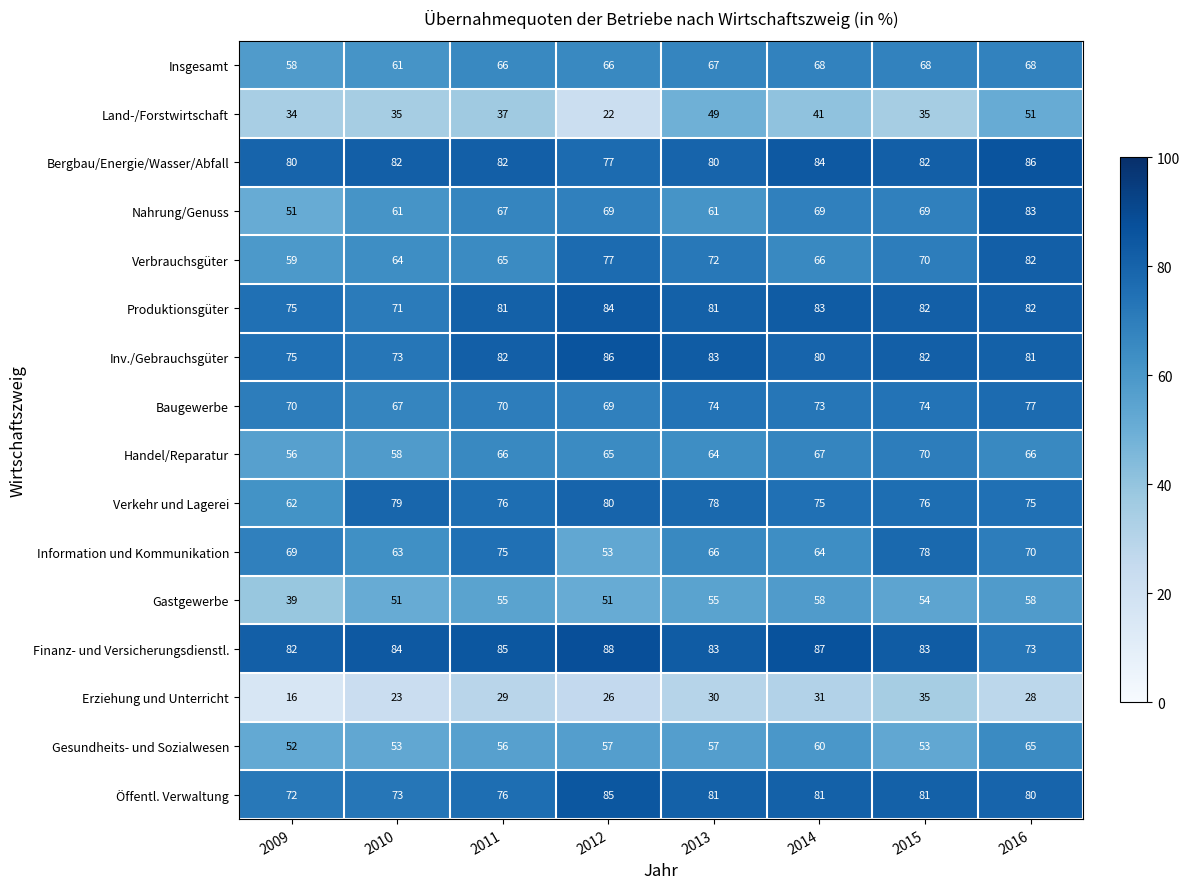

What is the sum of the Bergbau/Energie/Wasser/Abfall values at 2014 and 2015?

166